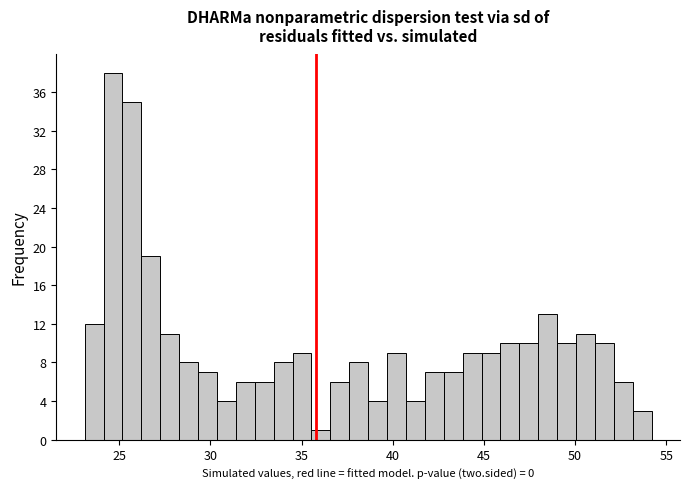

Around what value on the x-axis is the tallest bar? Give the approximate position of its centre, as read against the axis.

24.5